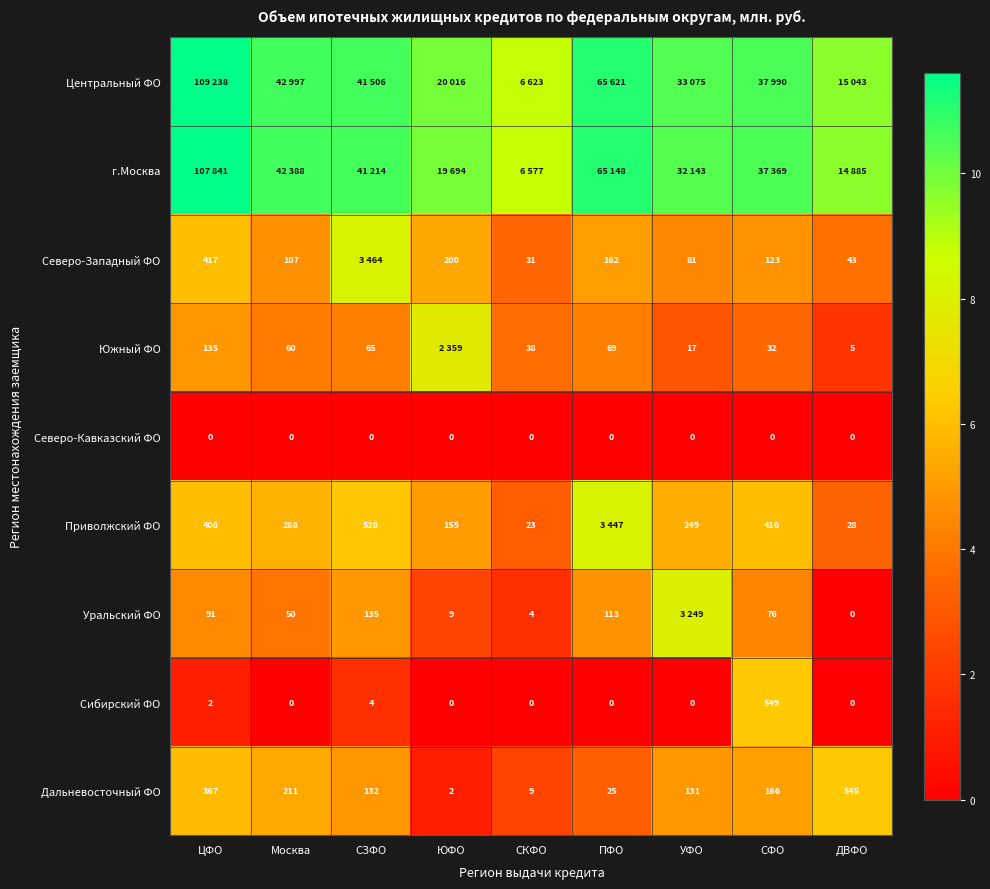

At which label is Сибирский ФО closest to 274?

СЗФО